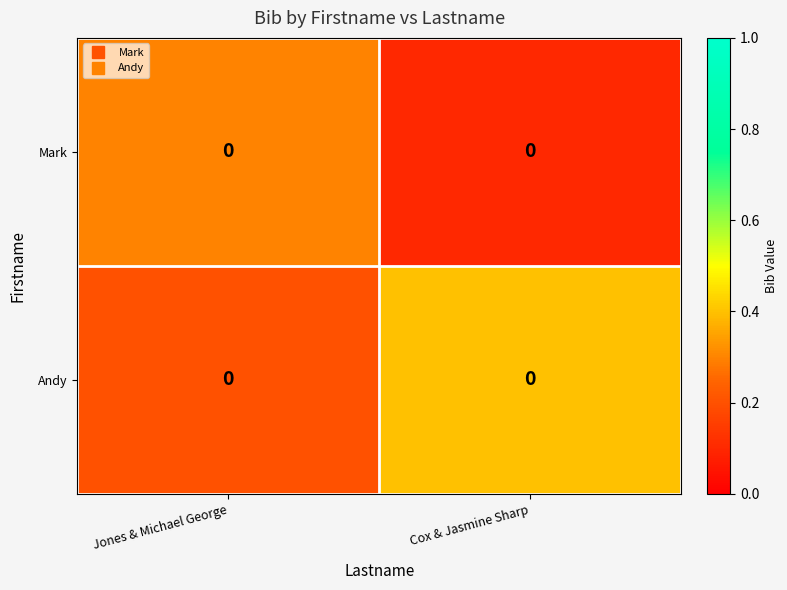

Between Cox & Jasmine Sharp and Jones & Michael George, which is larger?

Jones & Michael George